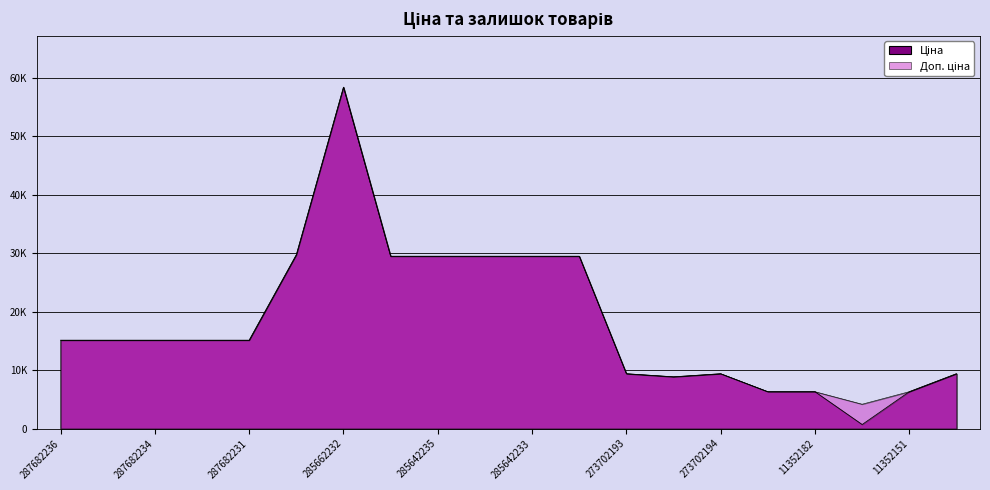

Which label corresponds to the largest value in the chart?

285662232